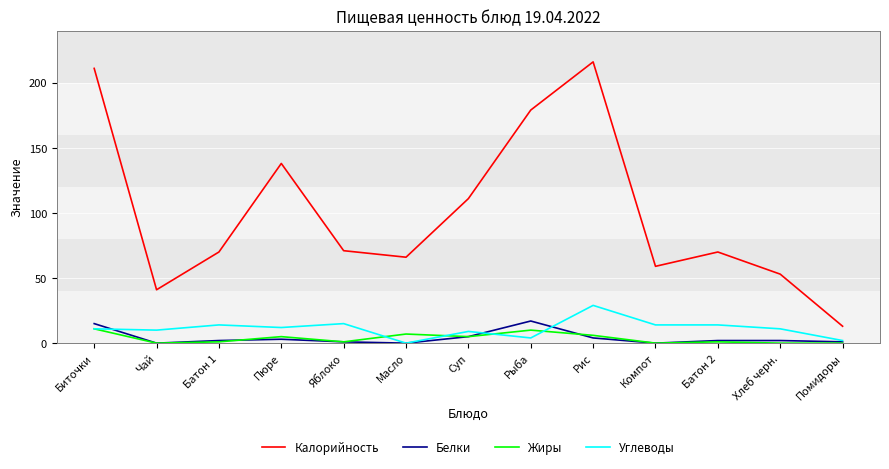

Between Биточки and Чай, which series saw the biggest shift?

Калорийность